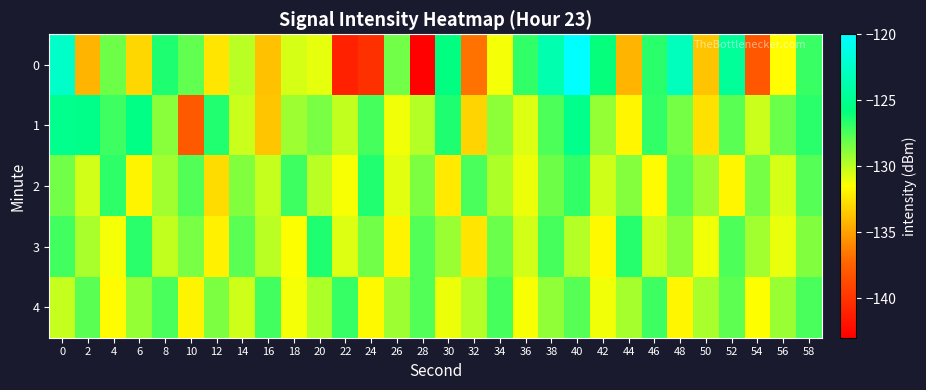

Rank the series at 40 from lowest to highest value.

3, 4, 2, 1, 0